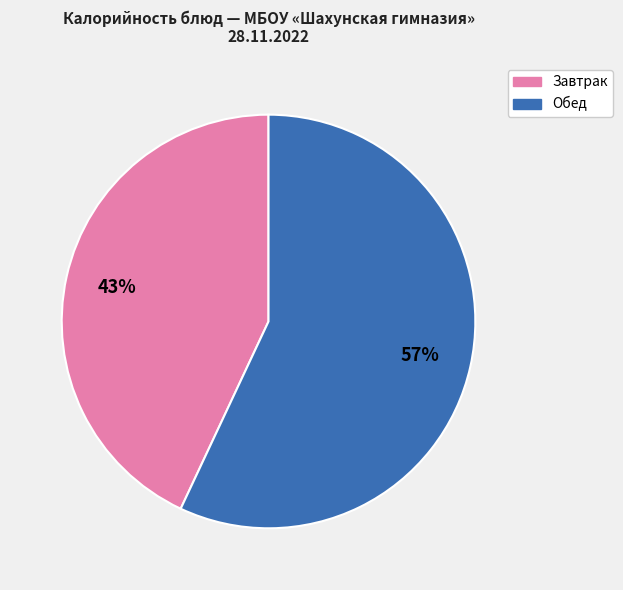

To the nearest percent, what is the average slice percentage?

50%